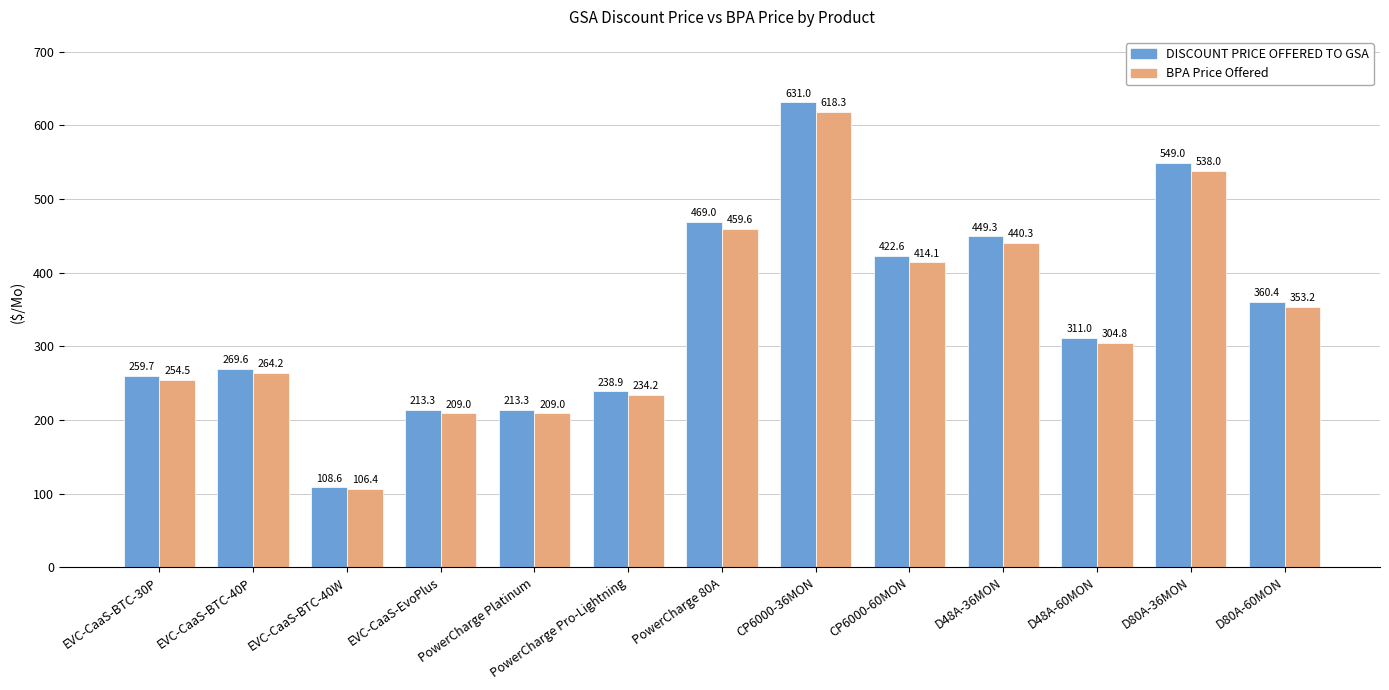

What is the label of the 10th bar from the left?

D48A-36MON